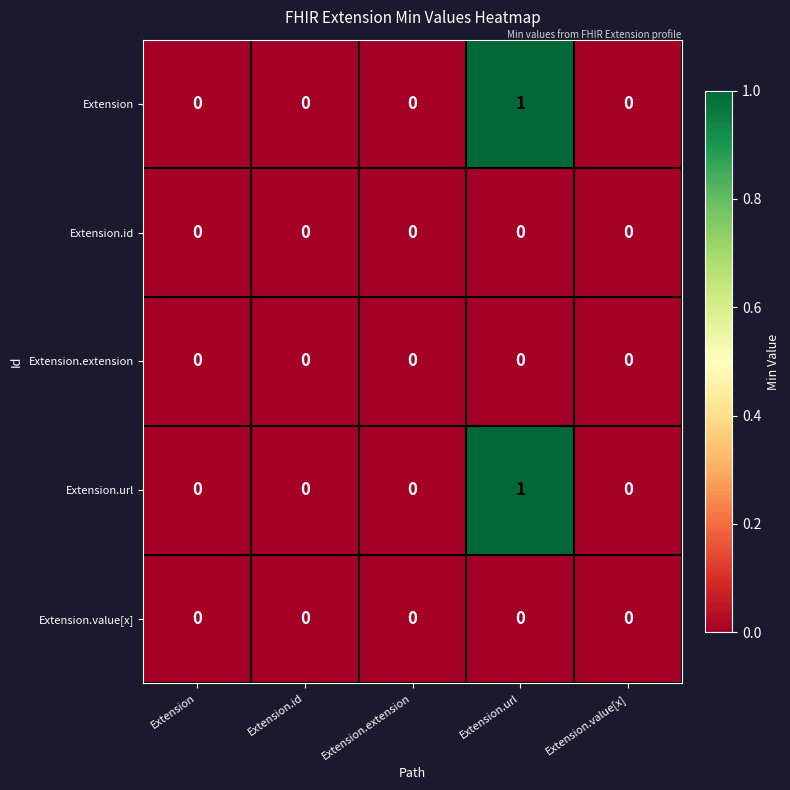

Reading right to left, list all the values displayed in this chart.

Extension: 0	1	0	0	0
Extension.id: 0	0	0	0	0
Extension.extension: 0	0	0	0	0
Extension.url: 0	1	0	0	0
Extension.value[x]: 0	0	0	0	0